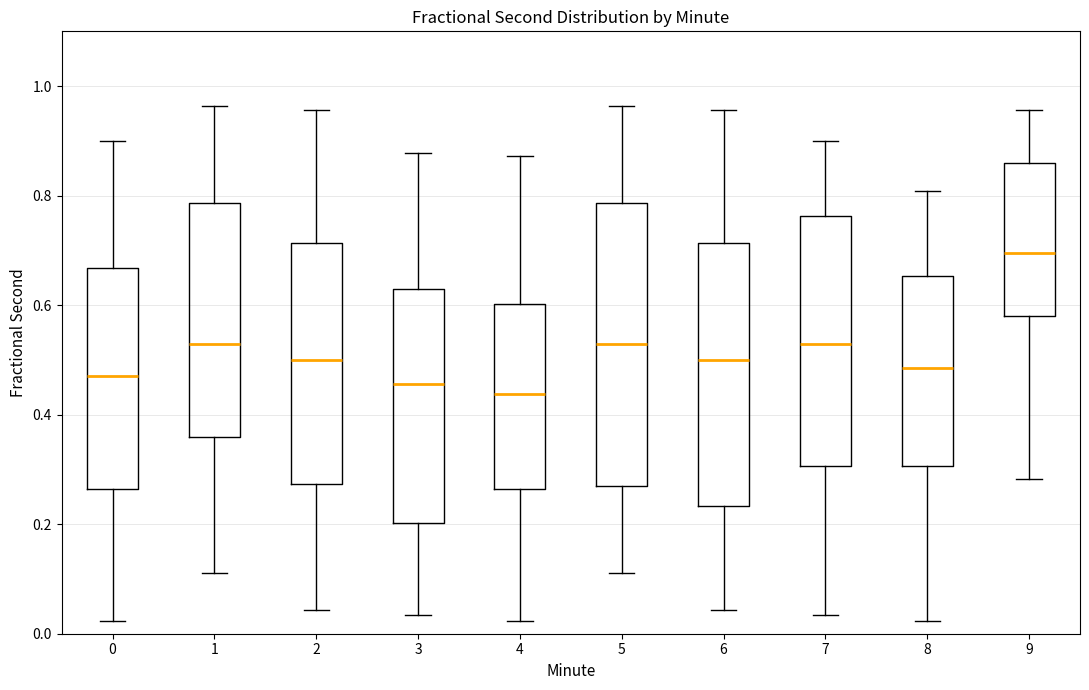

Reading left to right, read every box against the y-axis: the position of its median line, the range the box covers, and the ends of its whiskers. The values are not printed on the chart, so give them approximately, as read against the axis.

0: median 0.48, box 0.26 to 0.66, whiskers 0.02 to 0.90
1: median 0.52, box 0.36 to 0.78, whiskers 0.12 to 0.96
2: median 0.50, box 0.28 to 0.72, whiskers 0.04 to 0.96
3: median 0.46, box 0.20 to 0.62, whiskers 0.04 to 0.88
4: median 0.44, box 0.26 to 0.60, whiskers 0.02 to 0.88
5: median 0.52, box 0.28 to 0.78, whiskers 0.12 to 0.96
6: median 0.50, box 0.24 to 0.72, whiskers 0.04 to 0.96
7: median 0.52, box 0.30 to 0.76, whiskers 0.04 to 0.90
8: median 0.48, box 0.30 to 0.66, whiskers 0.02 to 0.80
9: median 0.70, box 0.58 to 0.86, whiskers 0.28 to 0.96